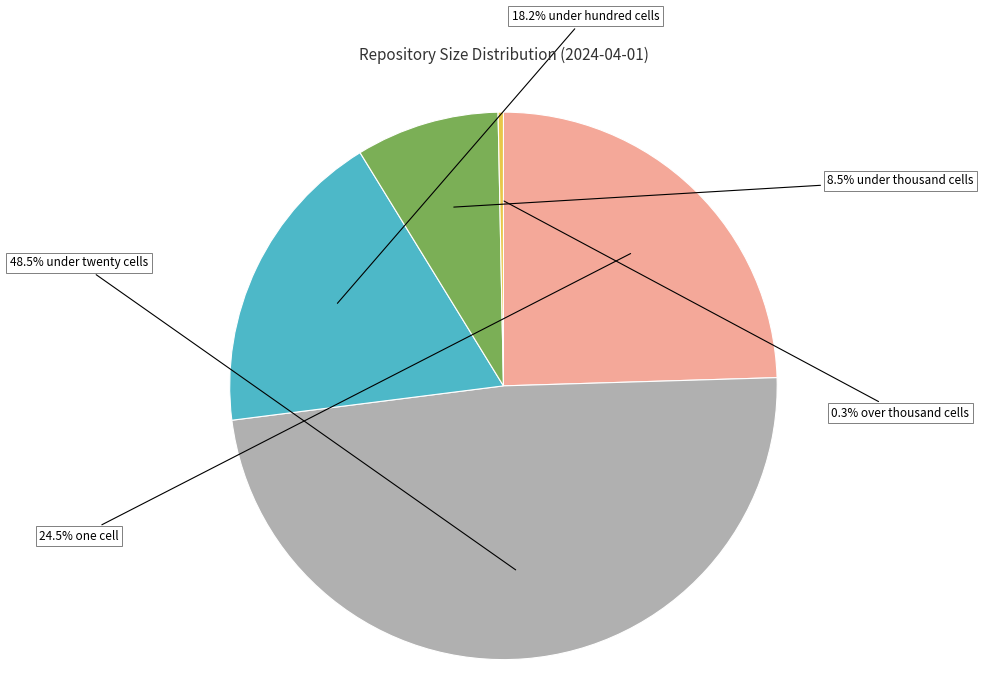

Does any single category account for the majority?

No